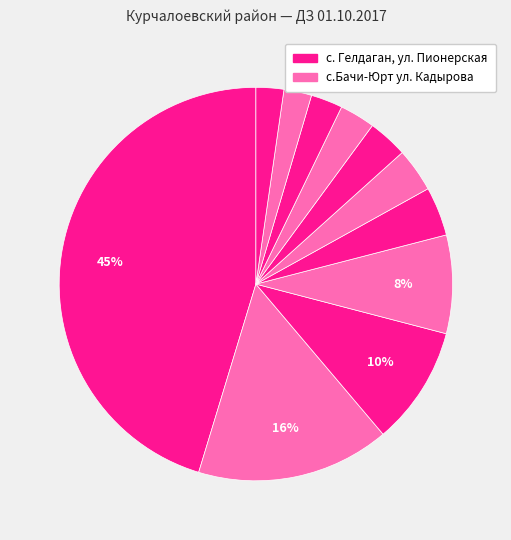

How many segments does this pie chart have?

11